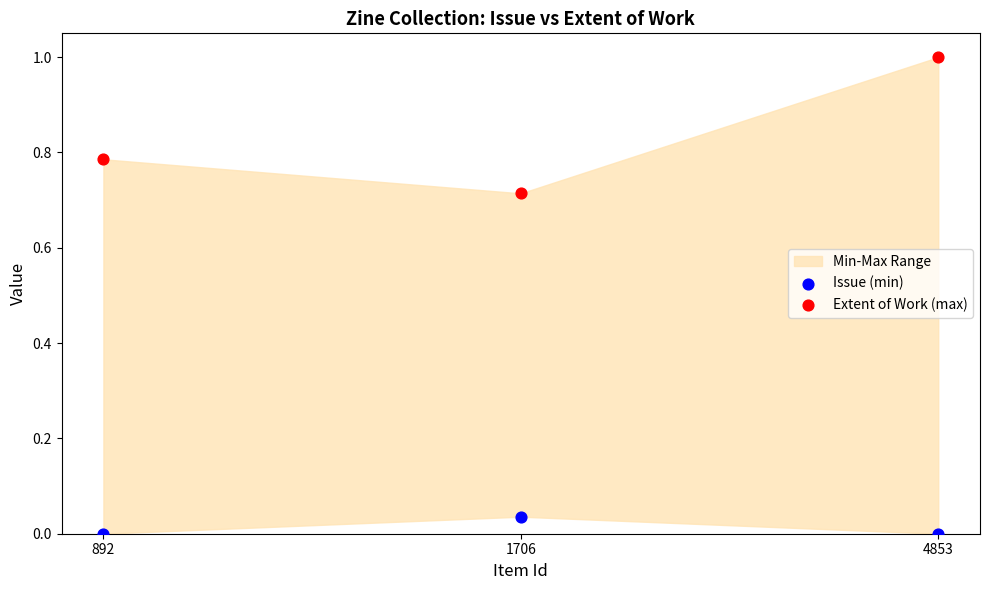

Which series reaches the minimum Y coordinate?

Issue (min)